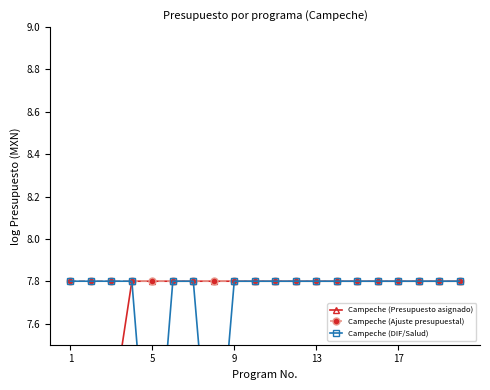

What is the maximum value shown in the chart?

7.8